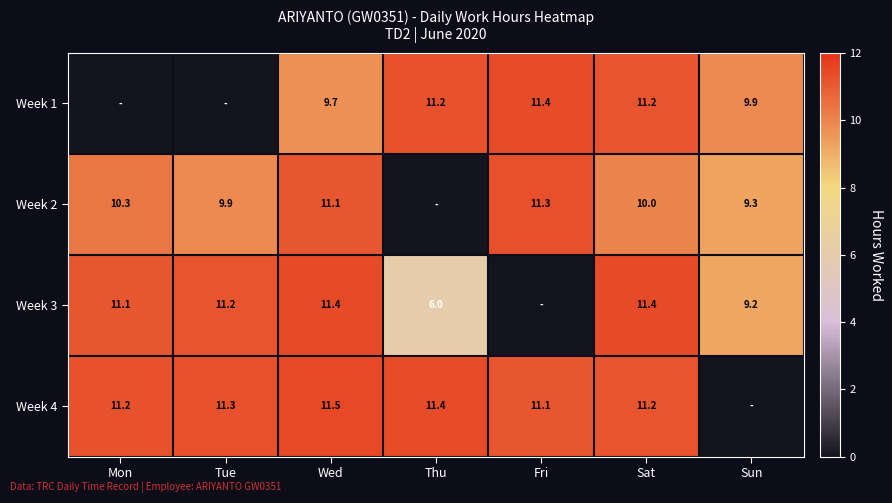

The value of Week 2 at Sat is 13.8. True or false?

False